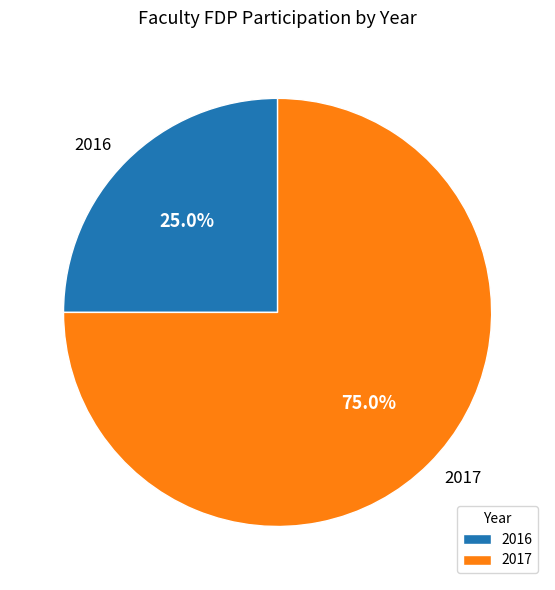

Is it true that 2017 is 66% of the pie?

False